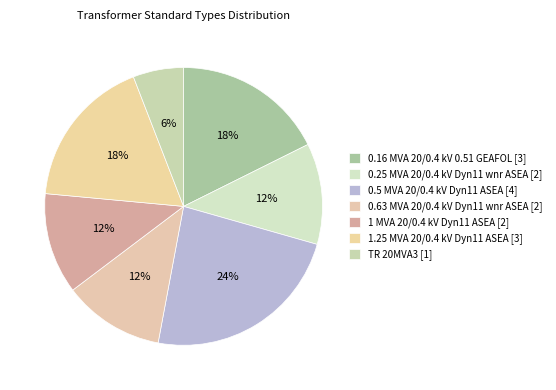

What is the smallest slice in the pie chart?

TR 20MVA3